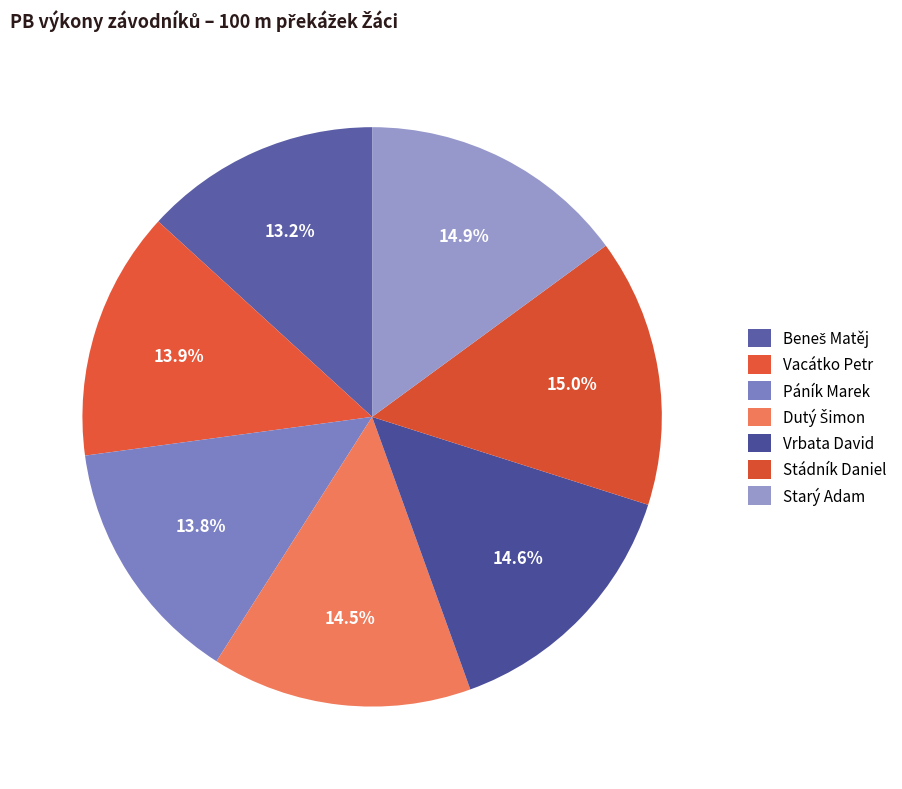

Is the sum of Vacátko Petr and Dutý Šimon greater than half?

No